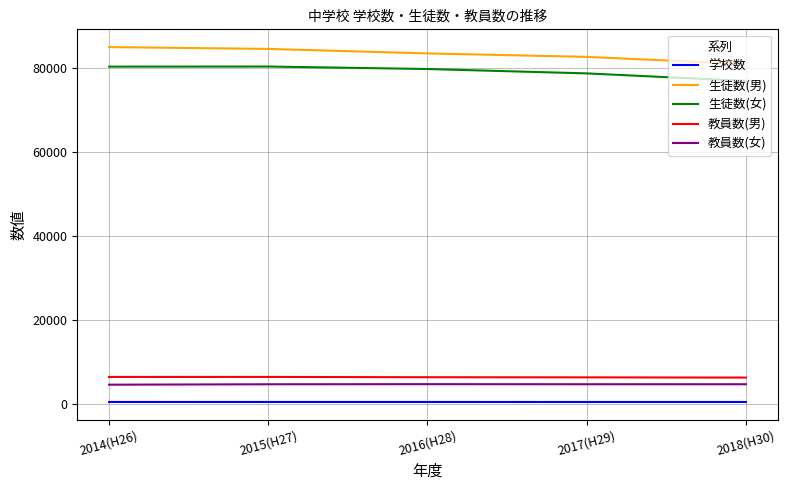

What is the difference between the second highest and minimum values in the 生徒数(男) series?

3617